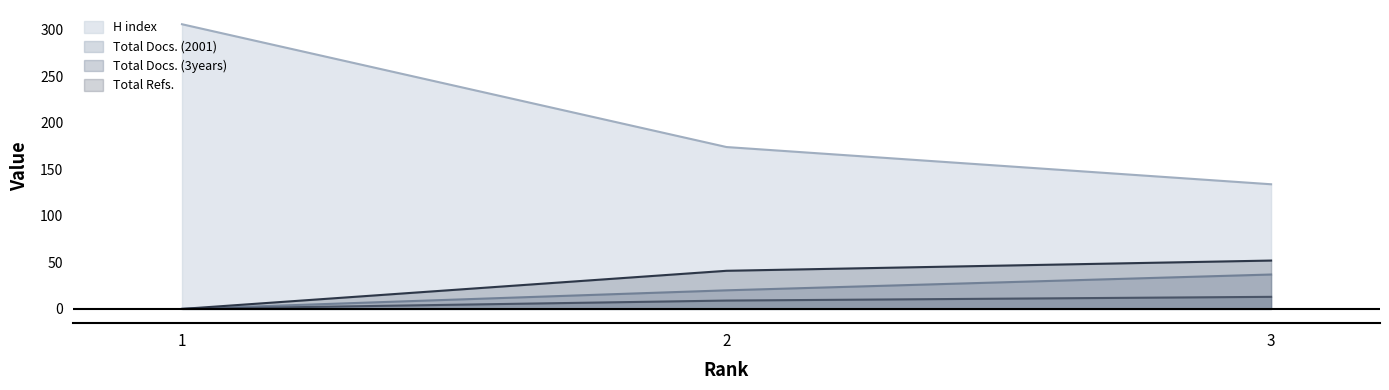

Reading left to right, extract all data points from this chart.

H index: 1=306	2=174	3=134
Total Docs. (2001): 1=0	2=20	3=37
Total Docs. (3years): 1=0	2=9	3=13
Total Refs.: 1=0	2=41	3=52